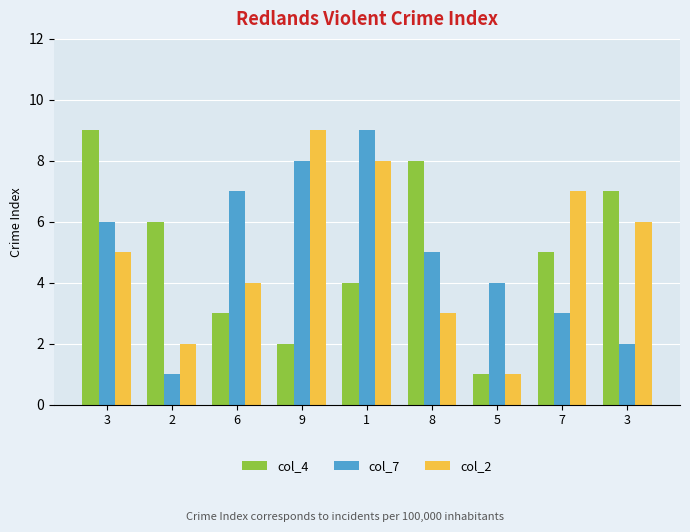

What is the label of the 1st bar from the left?

3